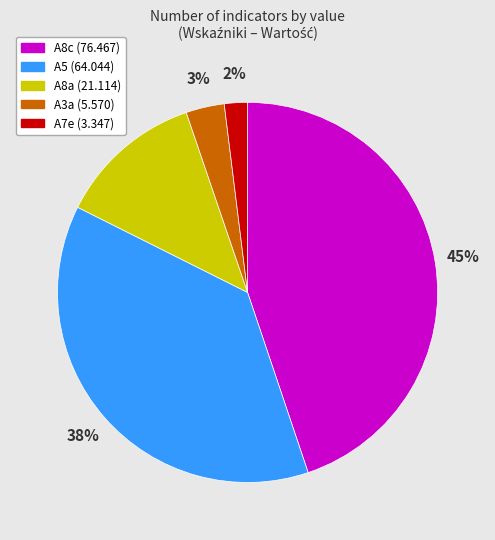

Does any single category account for the majority?

No